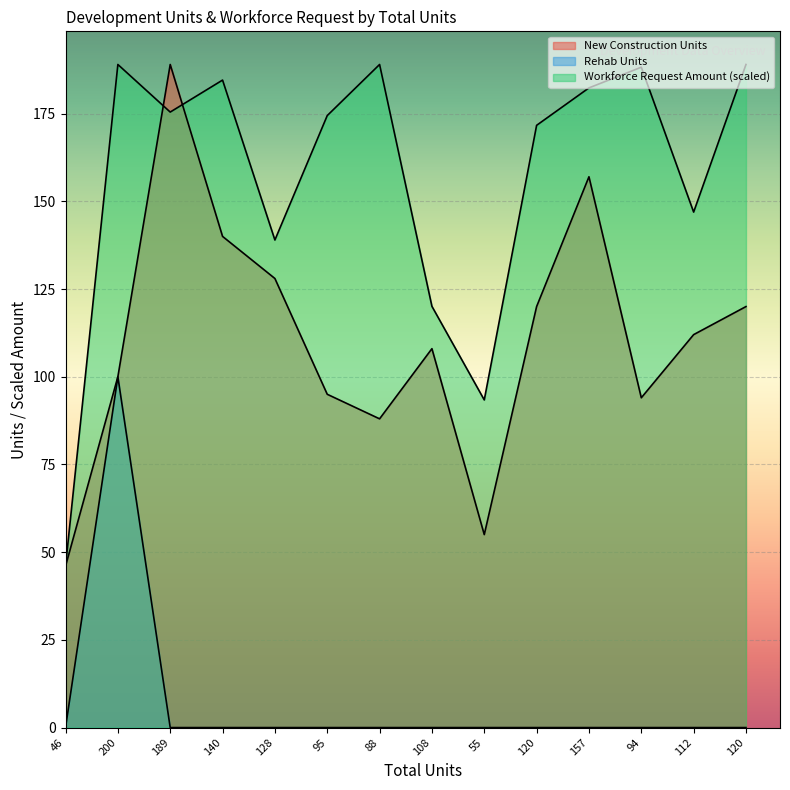

What is the label of the 2nd point from the right?

112